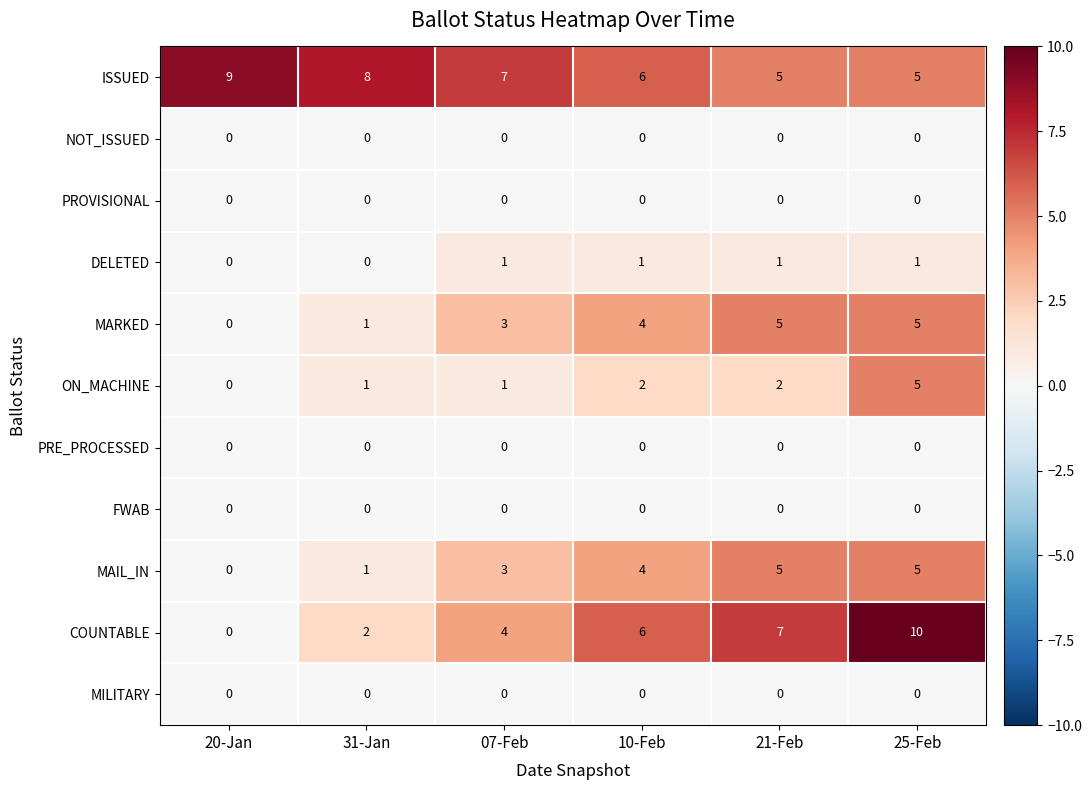

Is it true that MARKED equals 3 at 07-Feb?

True